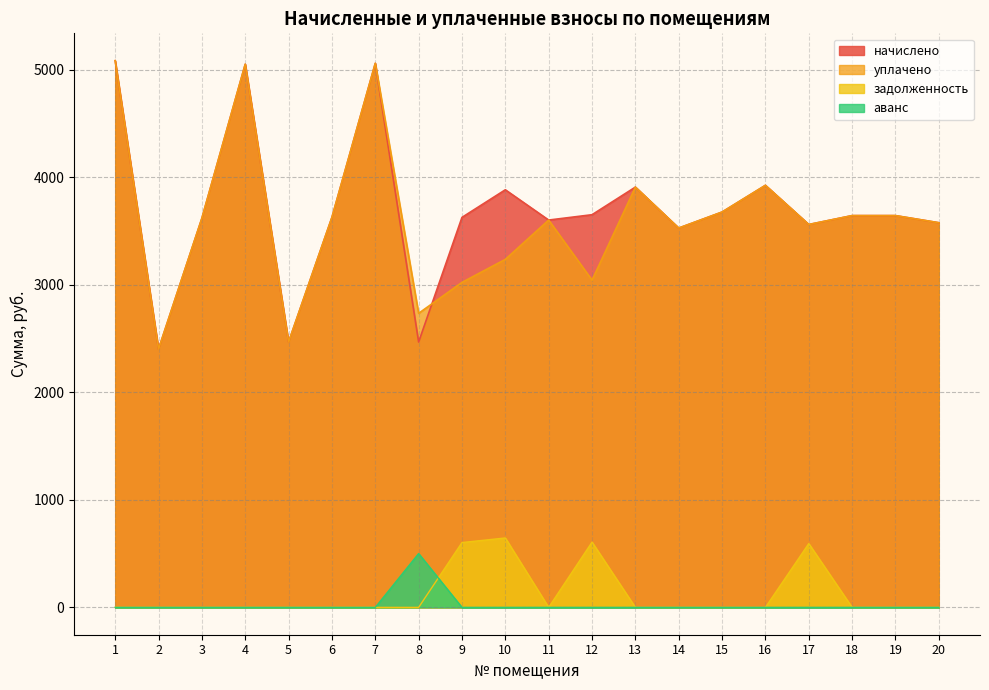

Rank the series by their maximum value, from lowest to highest.

аванс, задолженность, начислено, уплачено